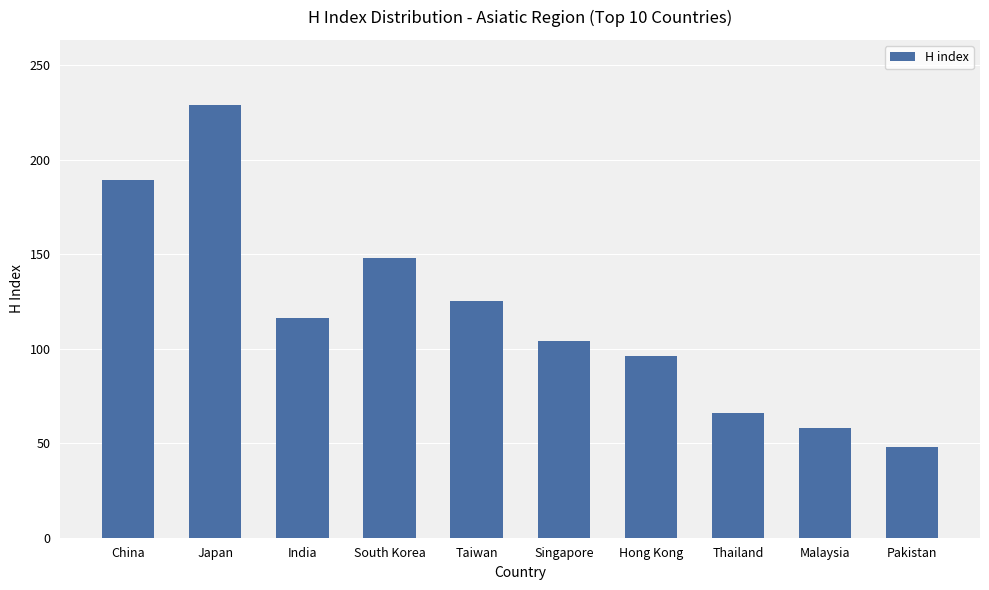

Count the number of data series in this chart.

1